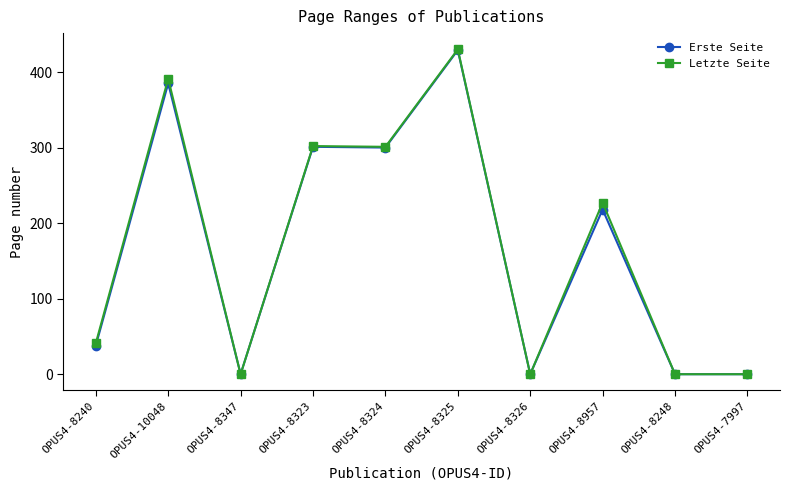

At which category is the sum across all series the highest?

OPUS4-8325